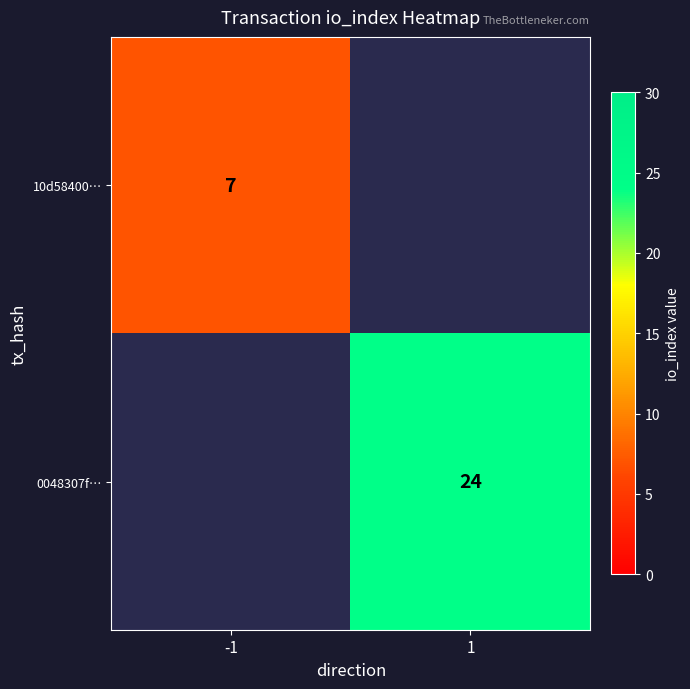

Is it true that 0048307f… equals 24 at 1?

True